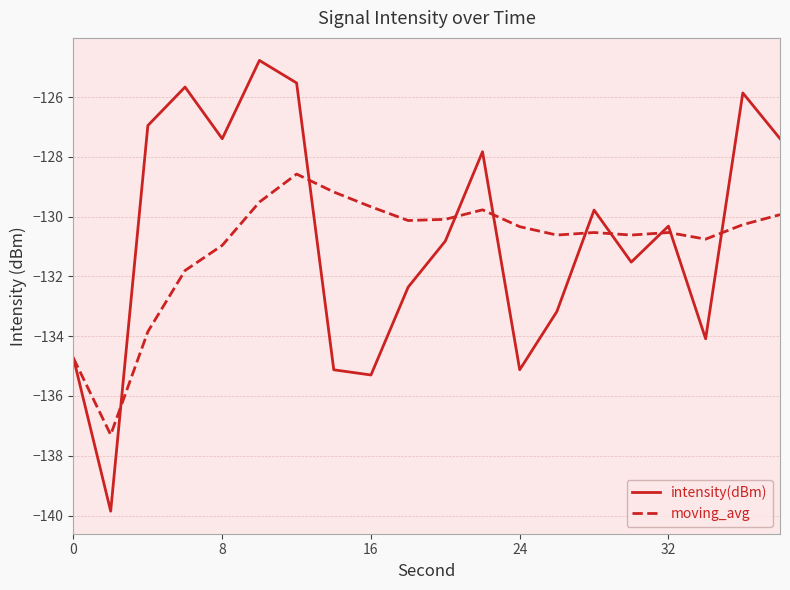

What is the difference between the maximum and minimum values in the intensity(dBm) series?

15.1